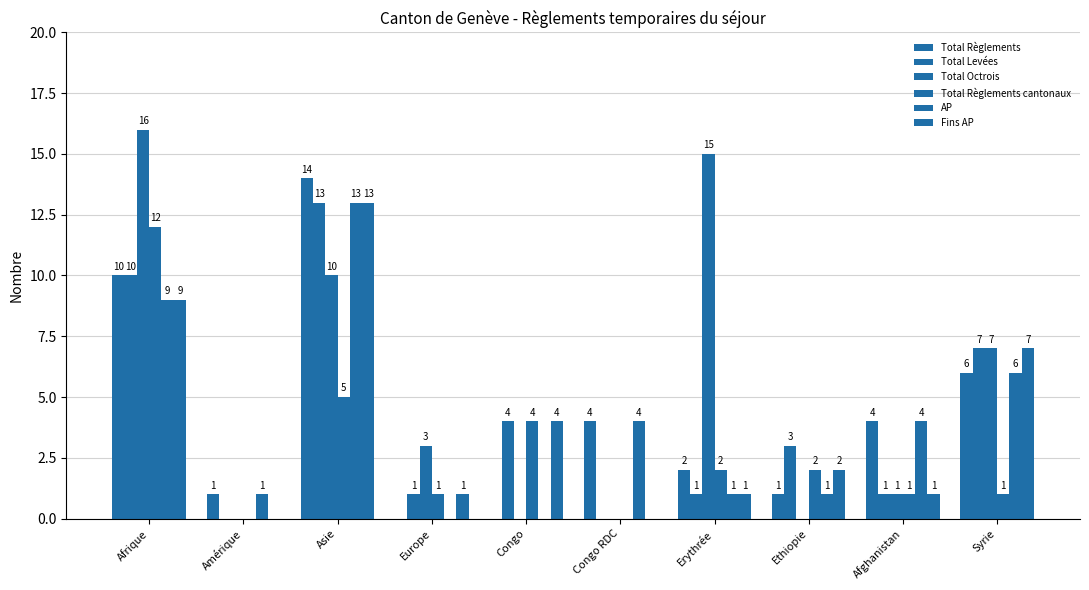

Reading left to right, what are all the values shown in this chart?

Total Règlements: 10	1	14	0	0	4	2	1	4	6
Total Levées: 10	0	13	1	4	0	1	3	1	7
Total Octrois: 16	0	10	3	0	0	15	0	1	7
Total Règlements cantonaux: 12	0	5	1	4	0	2	2	1	1
AP: 9	1	13	0	0	4	1	1	4	6
Fins AP: 9	0	13	1	4	0	1	2	1	7